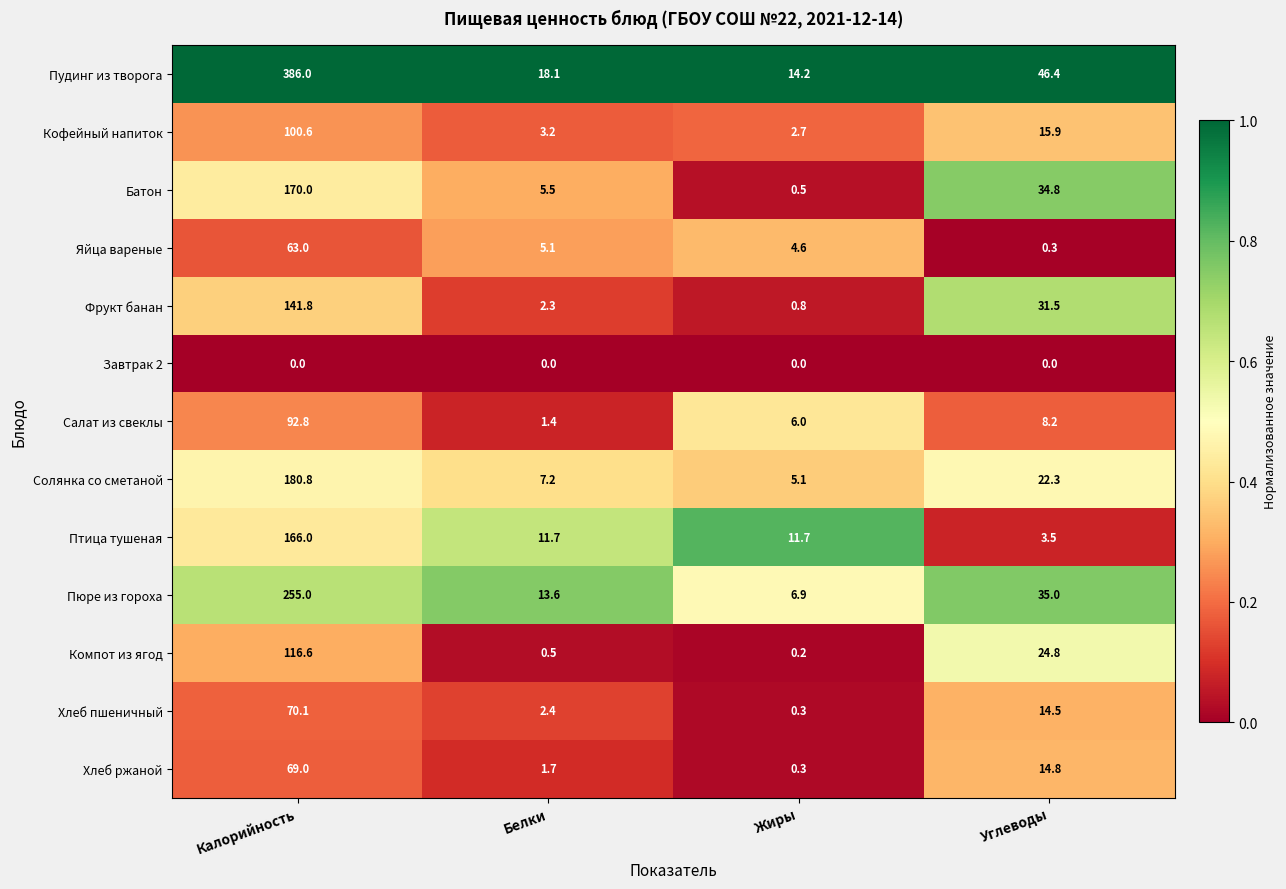

Where is Хлеб ржаной nearest to the value 34?

Углеводы